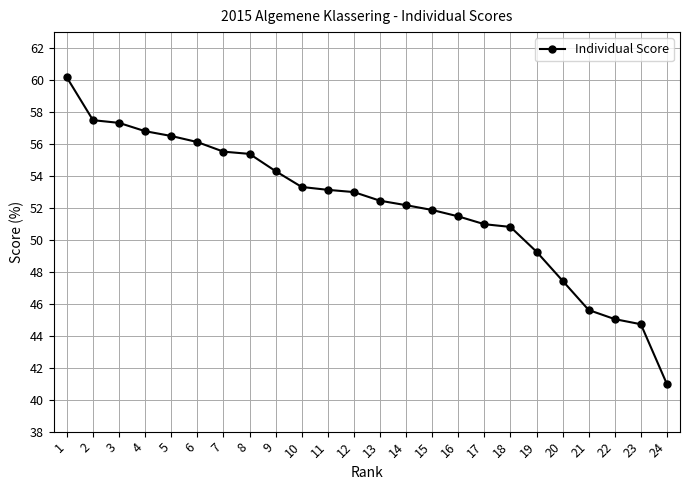

What is the difference between the maximum and minimum values?

19.2